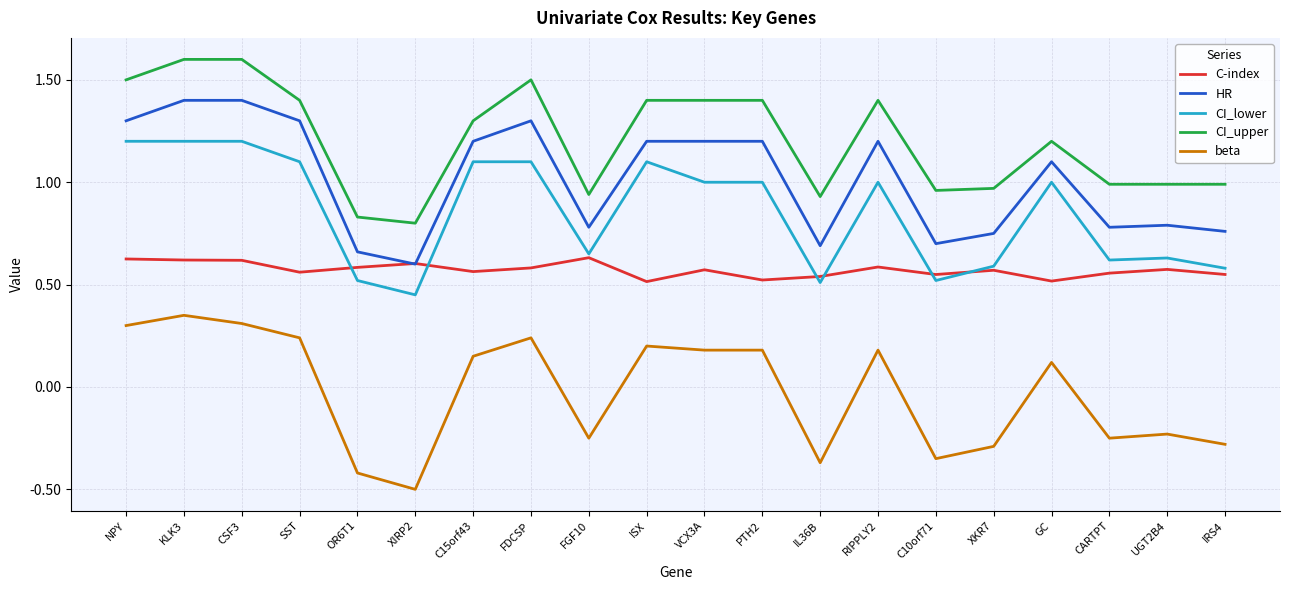

True or false: HR and CI_lower intersect in this chart.

False